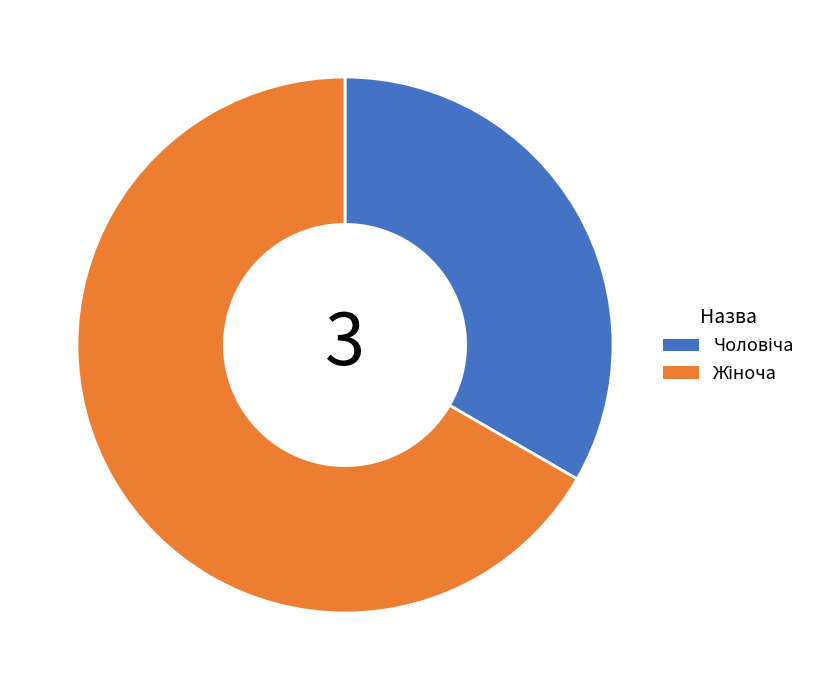

Is there any slice that represents more than half of the pie?

Yes